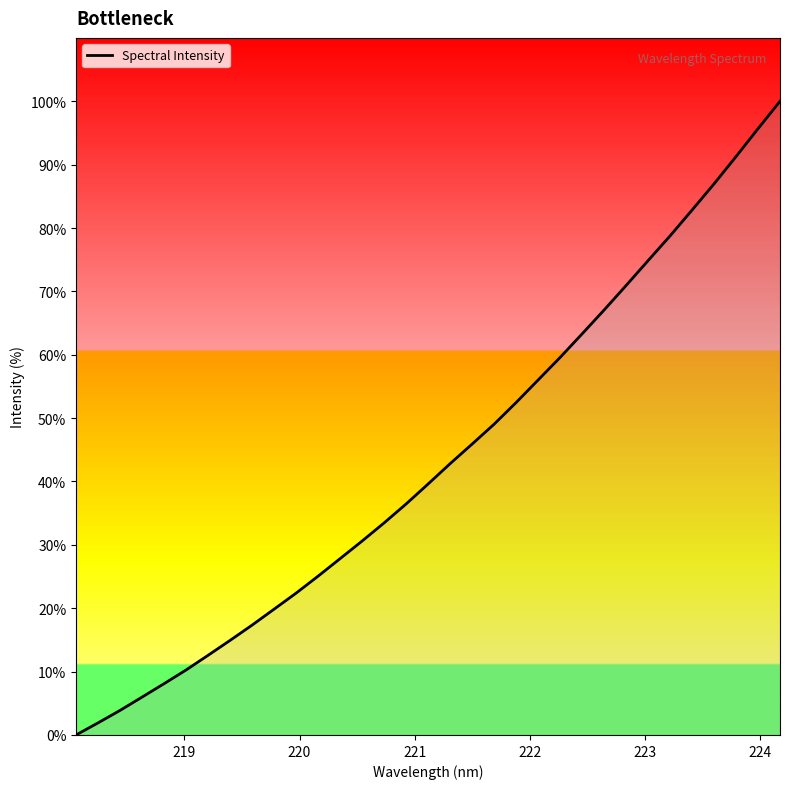

What is the greatest value displayed?

100.0